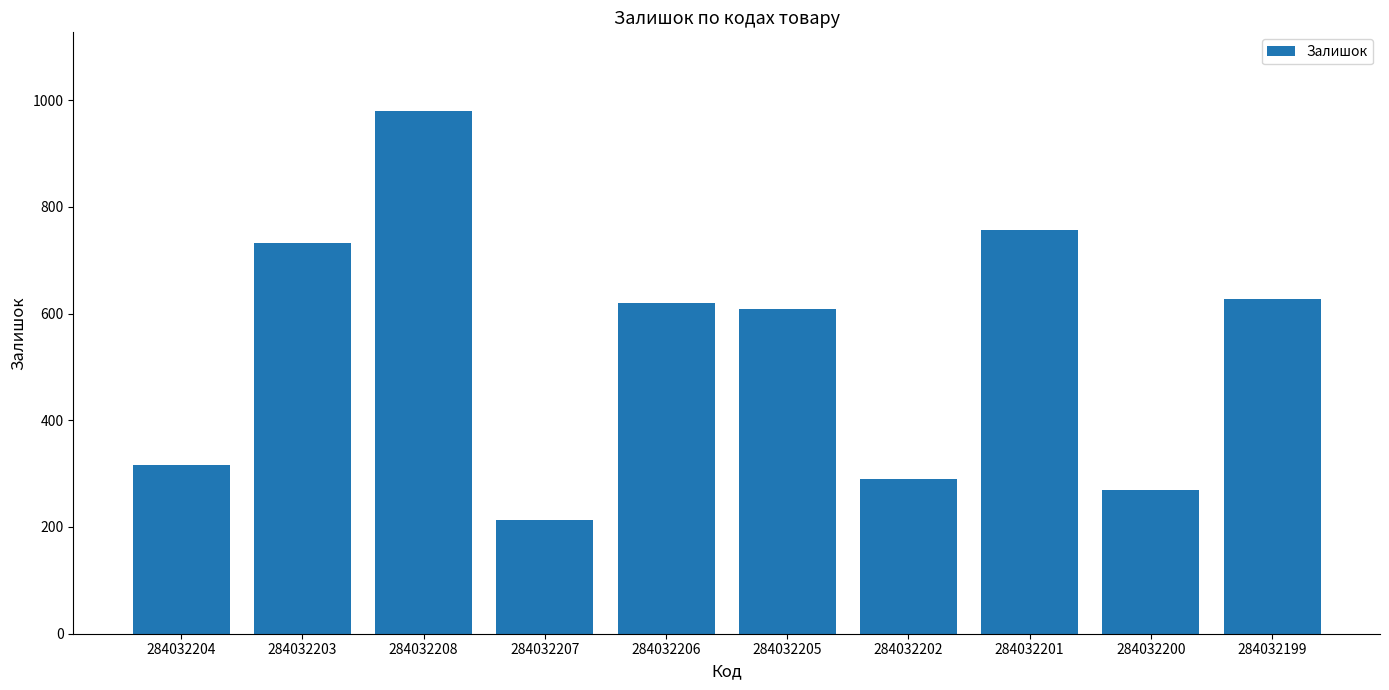

What is the change in value from 284032202 to 284032200?

-21